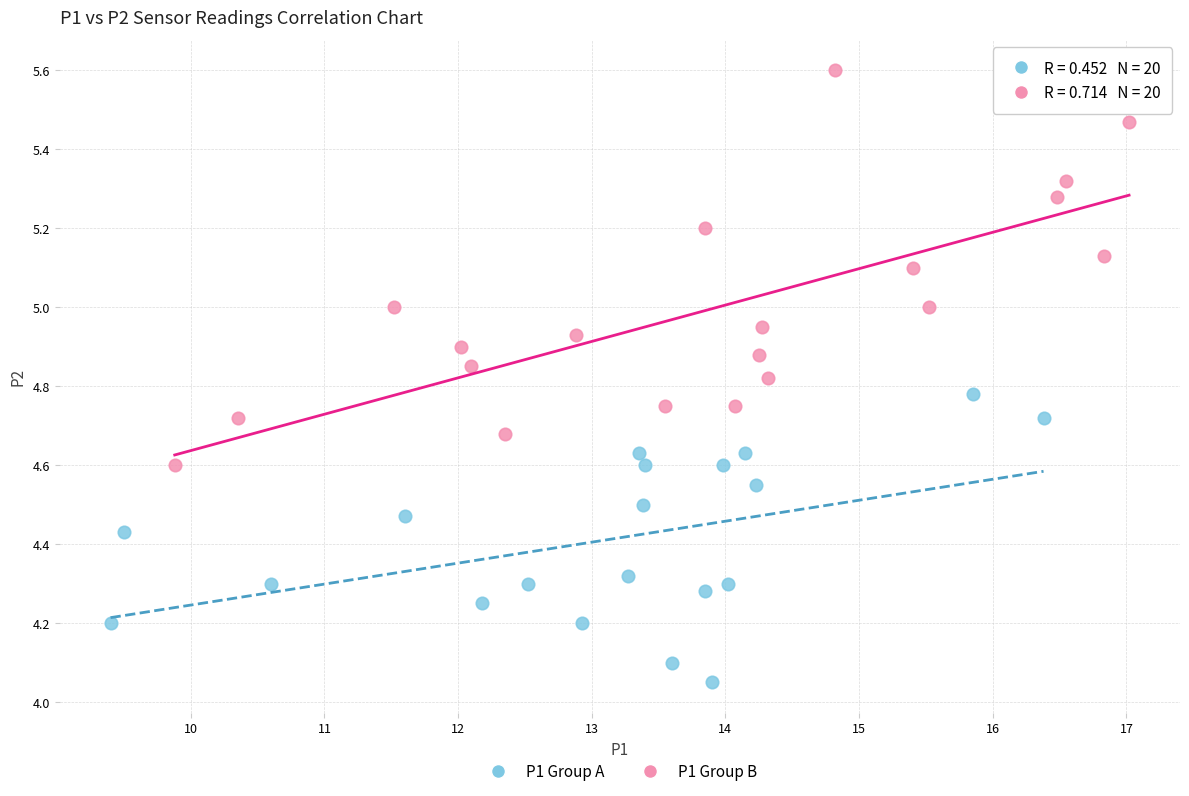

Which series reaches the minimum Y coordinate?

P1 Group A